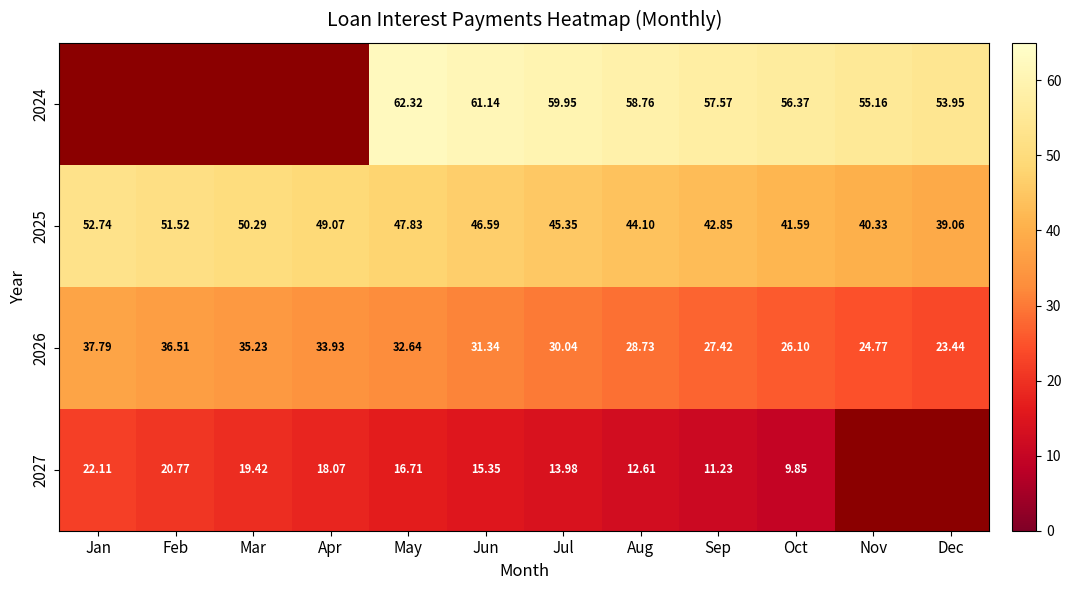

At Jul, list the series in order from largest to smallest.

2024, 2025, 2026, 2027